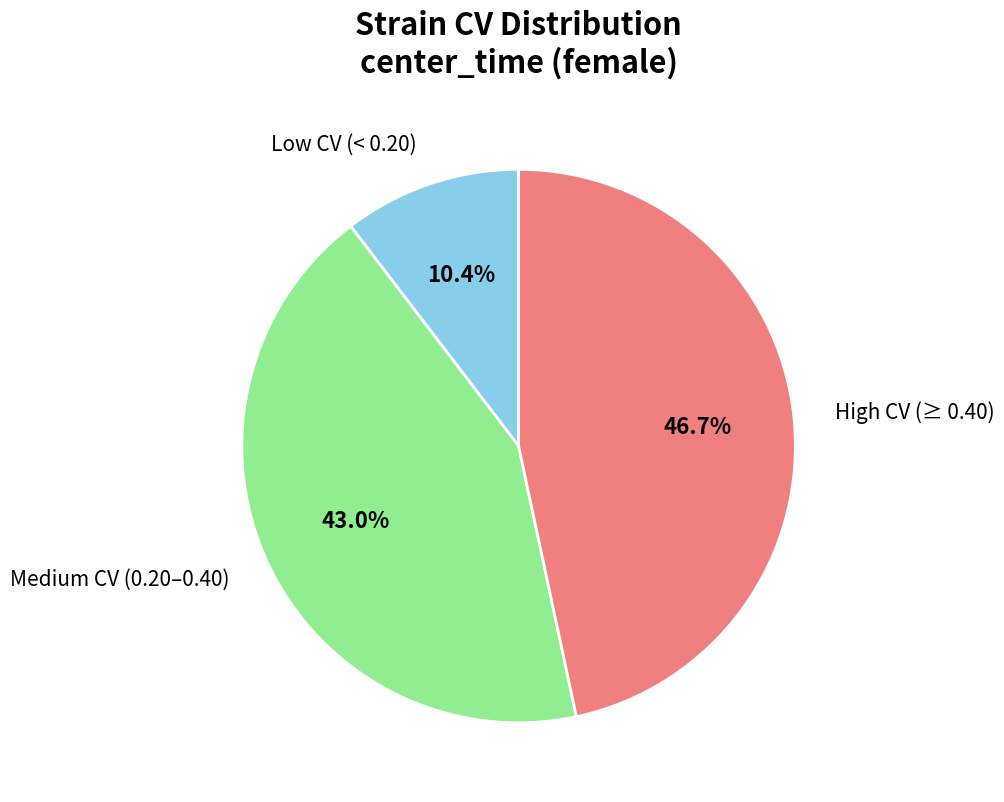

To the nearest percent, what is the difference between the largest and smallest slice percentages?

36%